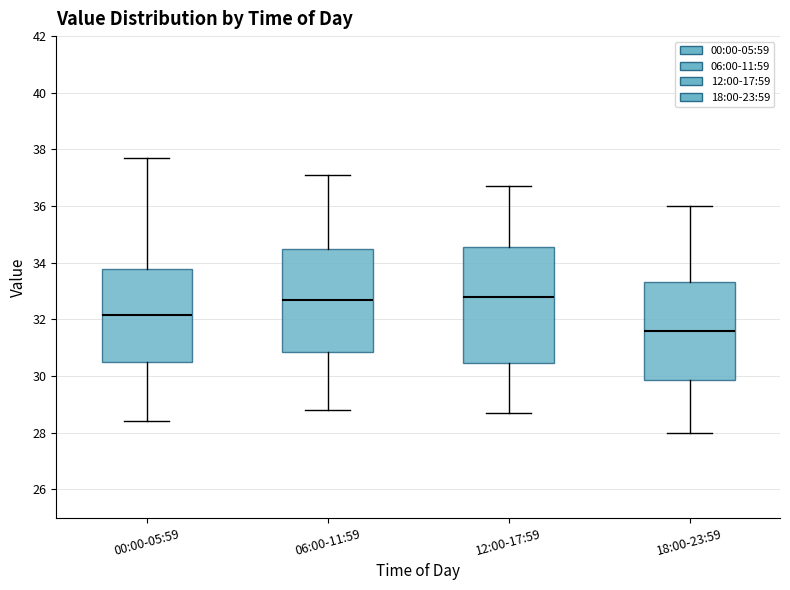

Reading left to right, read every box against the y-axis: the position of its median line, the range the box covers, and the ends of its whiskers. The values are not printed on the chart, so give them approximately, as read against the axis.

00:00-05:59: median 32.2, box 30.4 to 33.8, whiskers 28.4 to 37.8
06:00-11:59: median 32.8, box 30.8 to 34.4, whiskers 28.8 to 37.2
12:00-17:59: median 32.8, box 30.4 to 34.6, whiskers 28.8 to 36.8
18:00-23:59: median 31.6, box 29.8 to 33.4, whiskers 28.0 to 36.0